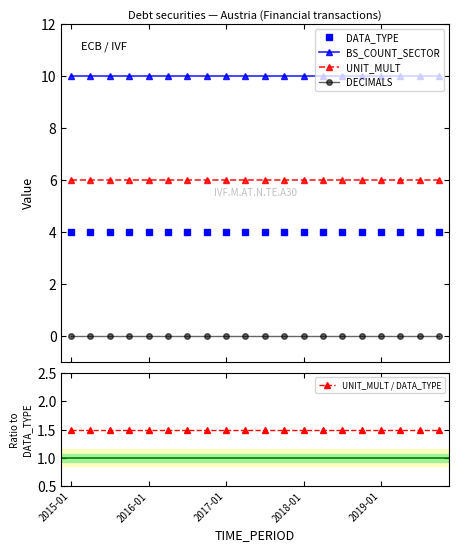

Reading left to right, what are all the values shown in this chart?

DATA_TYPE: 4.0	4.0	4.0	4.0	4.0	4.0	4.0	4.0	4.0	4.0	4.0	4.0	4.0	4.0	4.0	4.0	4.0	4.0	4.0	4.0
BS_COUNT_SECTOR: 10.0	10.0	10.0	10.0	10.0	10.0	10.0	10.0	10.0	10.0	10.0	10.0	10.0	10.0	10.0	10.0	10.0	10.0	10.0	10.0
UNIT_MULT: 6.0	6.0	6.0	6.0	6.0	6.0	6.0	6.0	6.0	6.0	6.0	6.0	6.0	6.0	6.0	6.0	6.0	6.0	6.0	6.0
DECIMALS: 0.0	0.0	0.0	0.0	0.0	0.0	0.0	0.0	0.0	0.0	0.0	0.0	0.0	0.0	0.0	0.0	0.0	0.0	0.0	0.0
UNIT_MULT / DATA_TYPE: 1.5	1.5	1.5	1.5	1.5	1.5	1.5	1.5	1.5	1.5	1.5	1.5	1.5	1.5	1.5	1.5	1.5	1.5	1.5	1.5